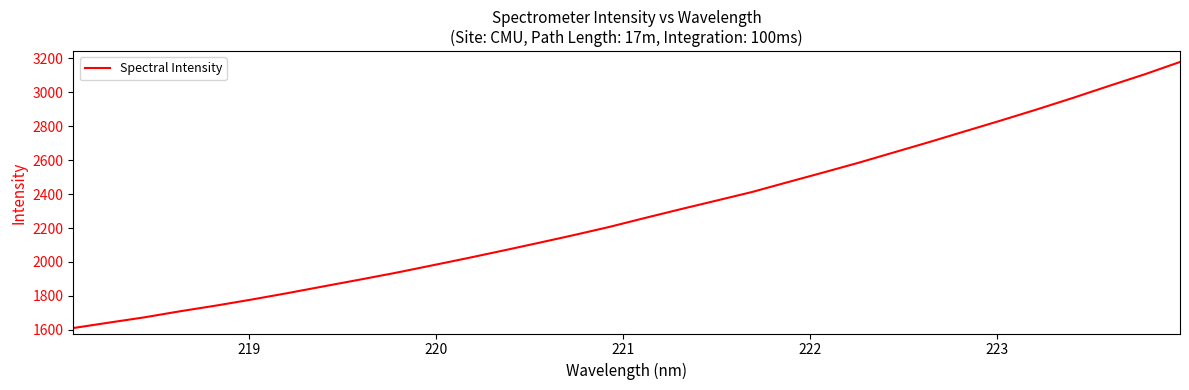

What is the difference between the maximum and minimum values?

1567.8